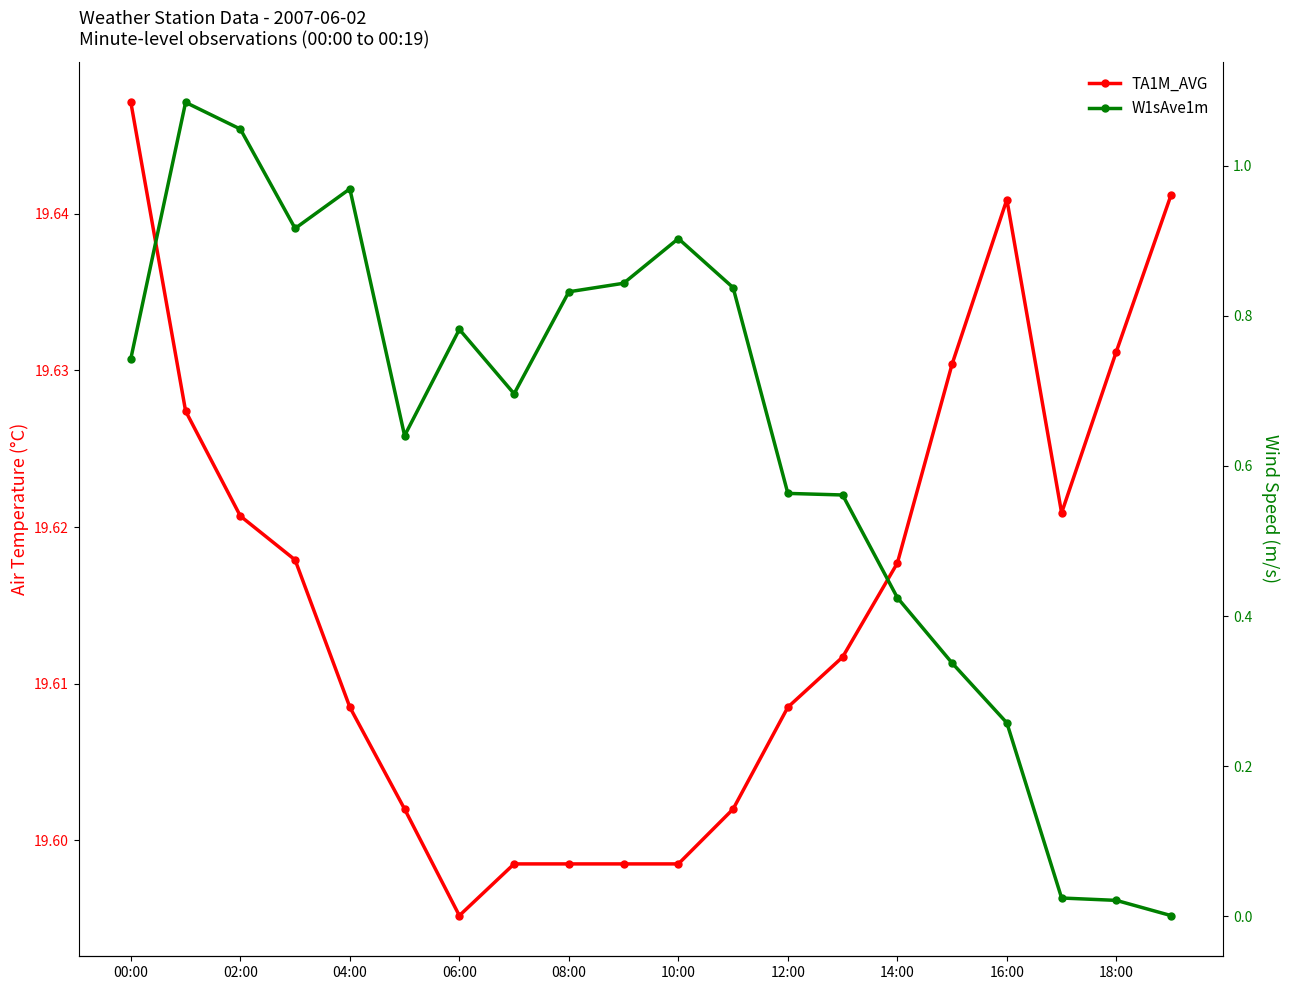

Rank the series at 17 from highest to lowest value.

TA1M_AVG, W1sAve1m